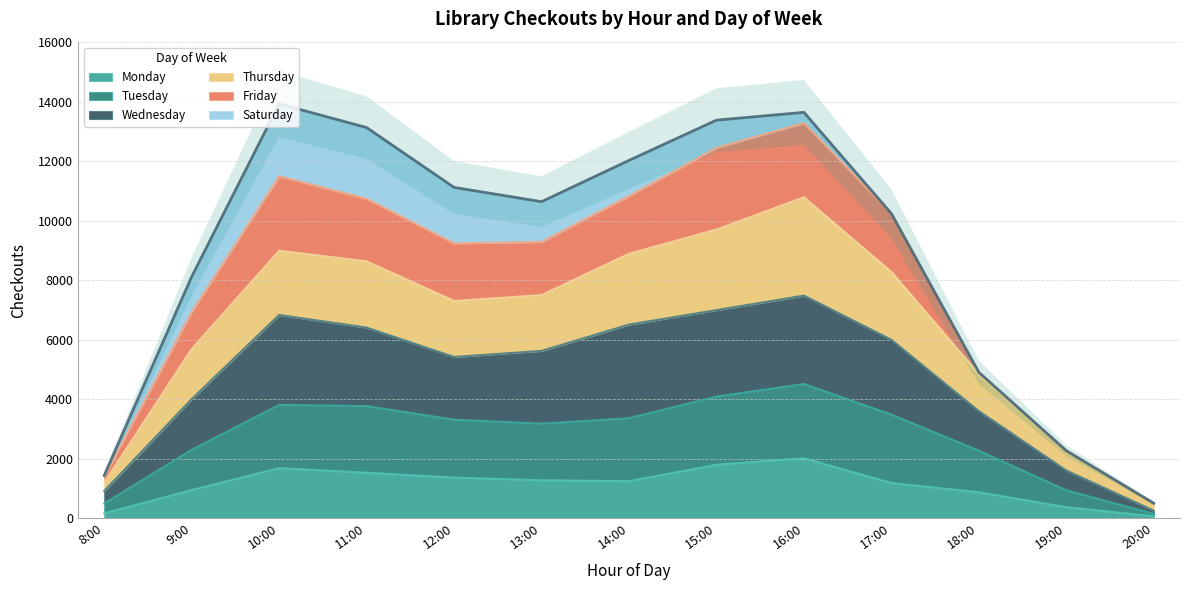

How many values in the Wednesday series exceed 5628?

6